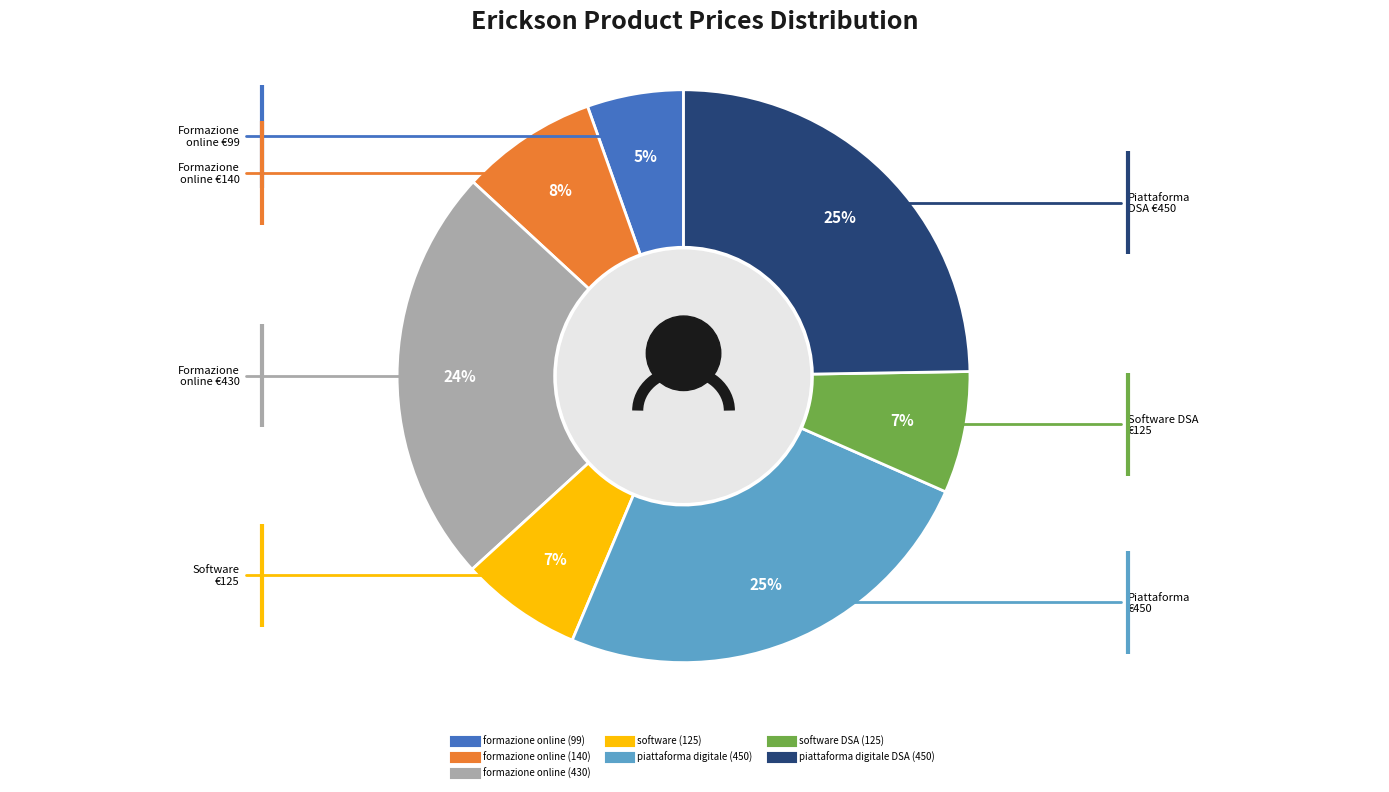

Between formazione online (99) and software (125), which is larger?

software (125)